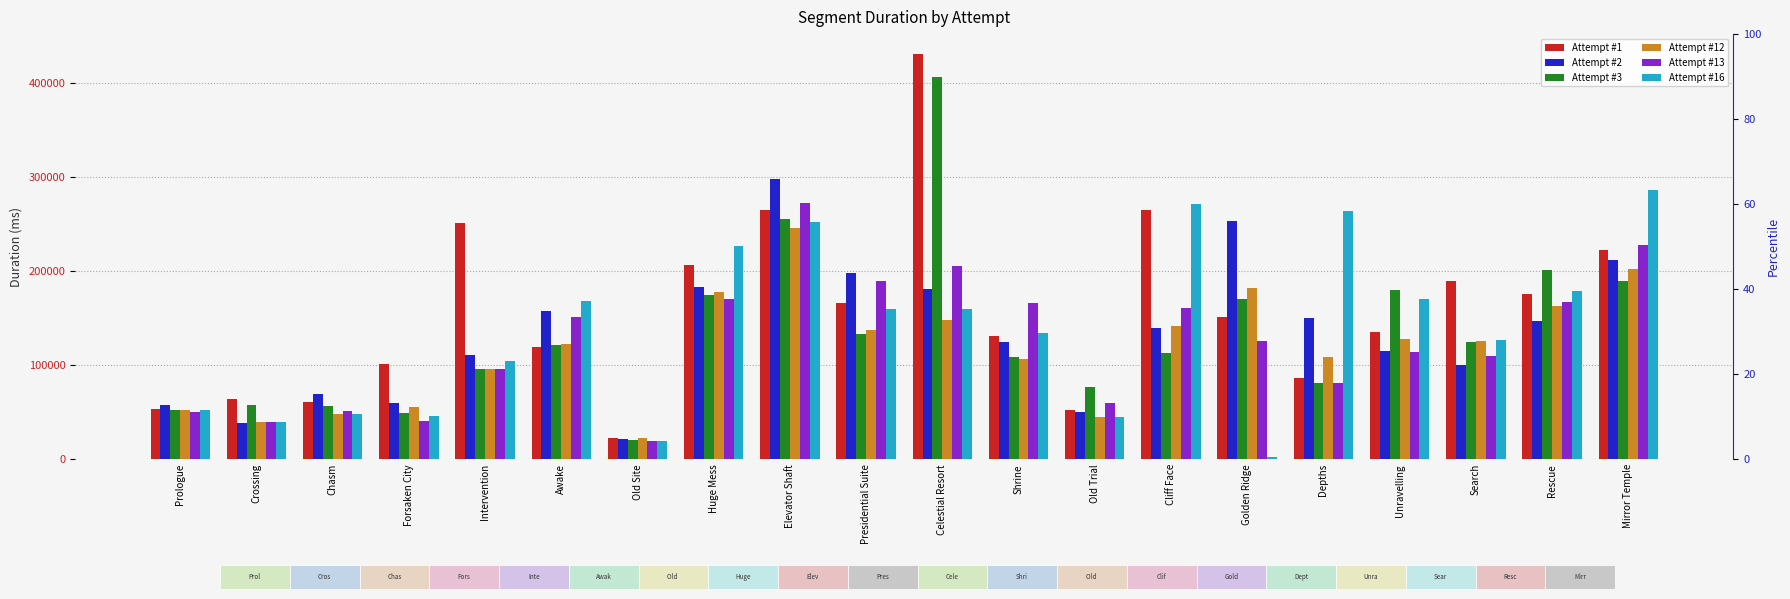

Where does the Attempt #16 series first go above 159536?

Awake